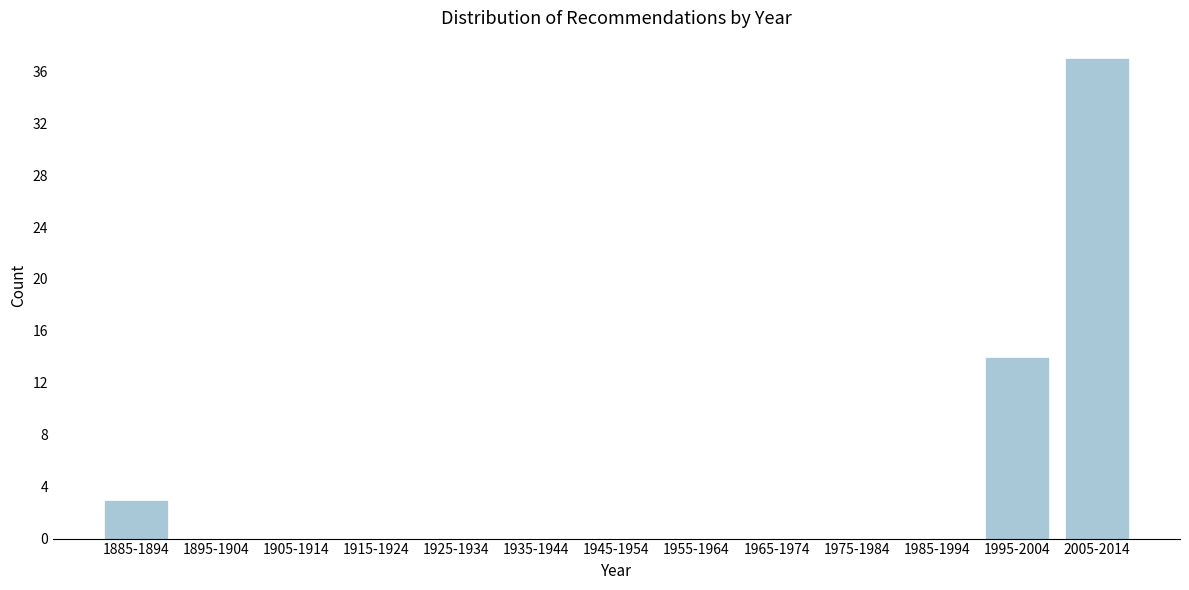

Reading left to right, extract all data points from this chart.

1885-1894=3	1895-1904=0	1905-1914=0	1915-1924=0	1925-1934=0	1935-1944=0	1945-1954=0	1955-1964=0	1965-1974=0	1975-1984=0	1985-1994=0	1995-2004=14	2005-2014=37